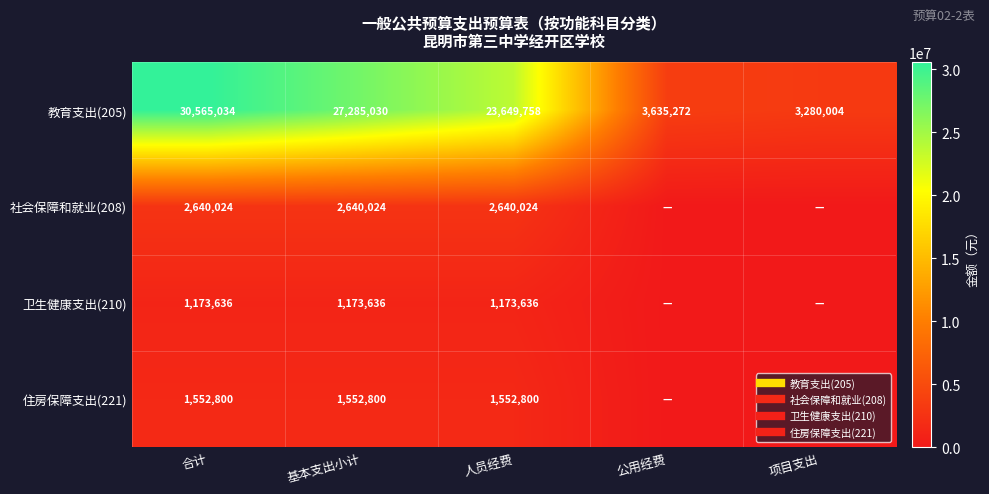

Which label corresponds to the largest value in the chart?

合计